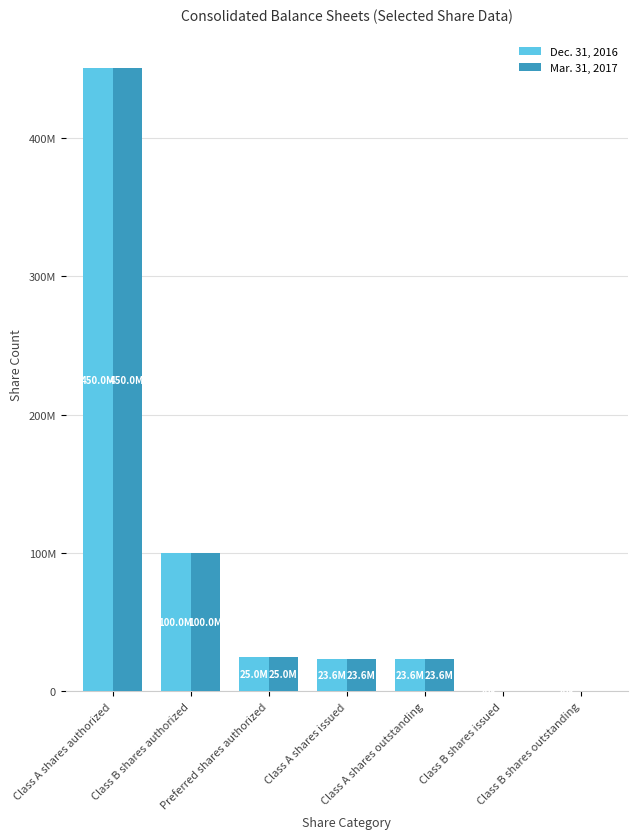

Reading left to right, extract all data points from this chart.

Dec. 31, 2016: 450000000	100000000	25000000	23607111	23607111	20256	20256
Mar. 31, 2017: 450000000	100000000	25000000	23628167	23628167	0	0